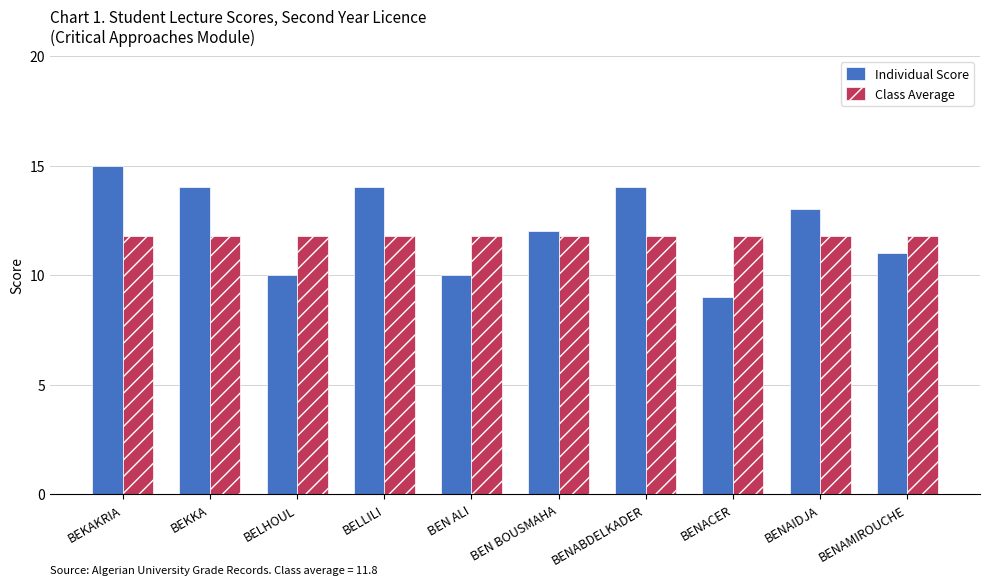

What is the maximum value shown in the chart?

15.0